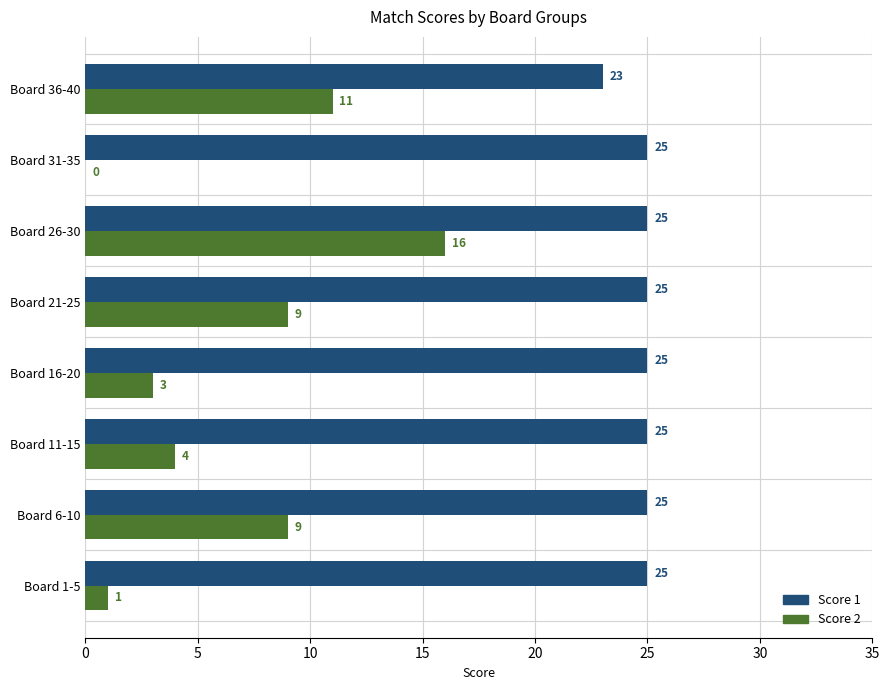

Which series has the largest range (max minus min)?

Score 2